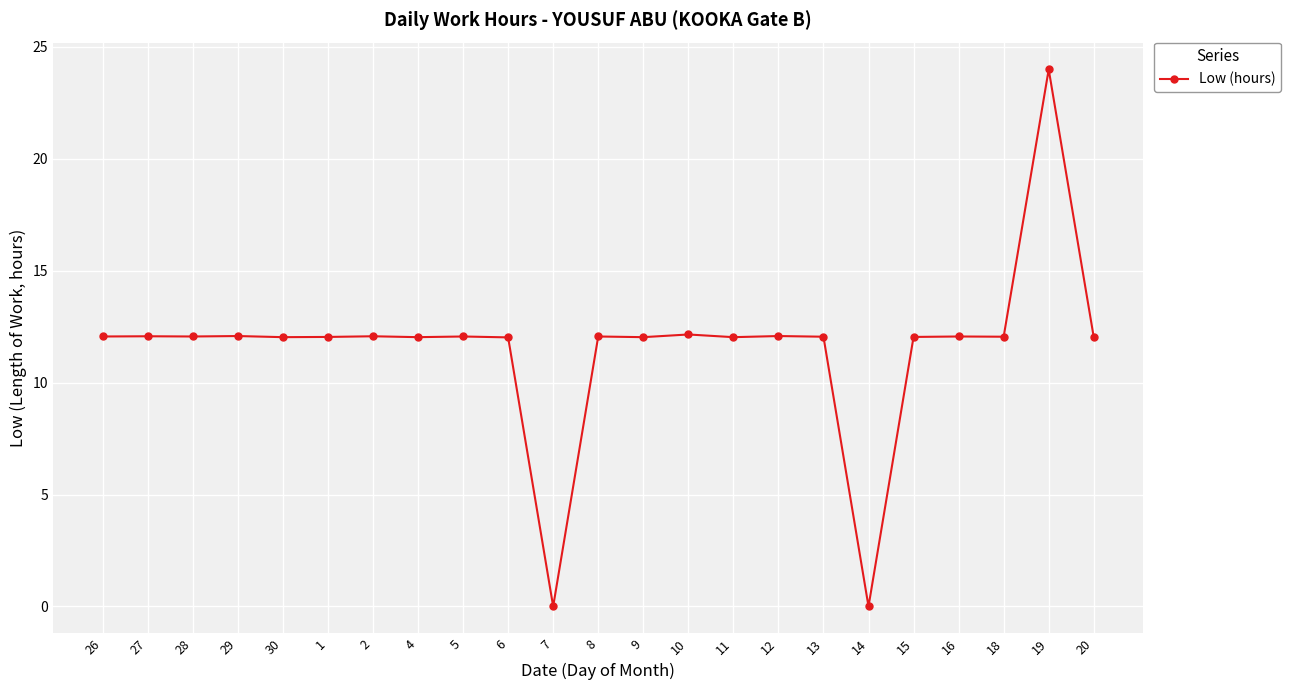

What is the sum of the values at 11 and 10?

24.2